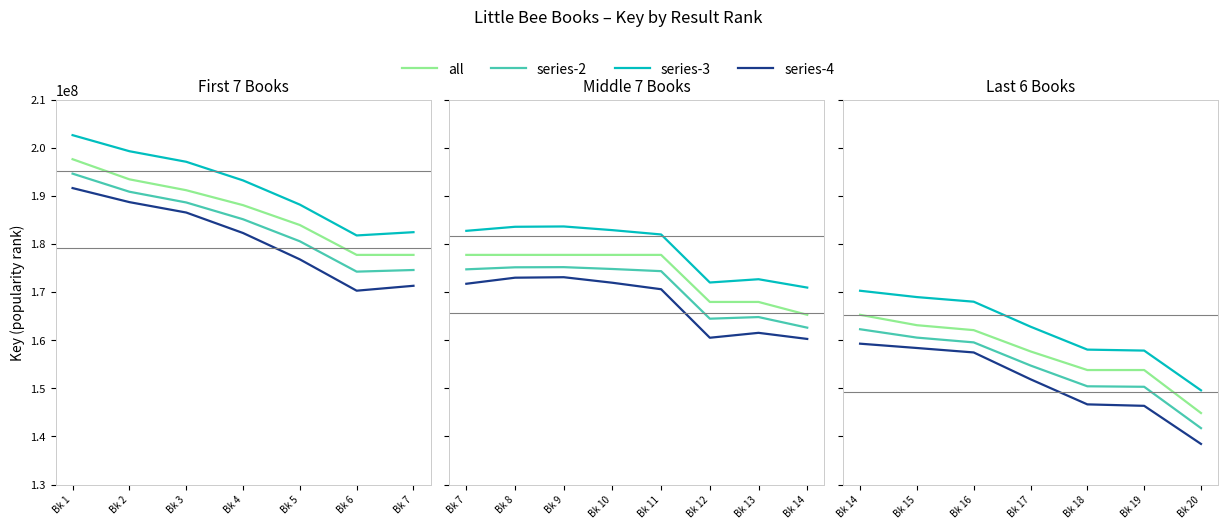

How many data points does each series have?

7